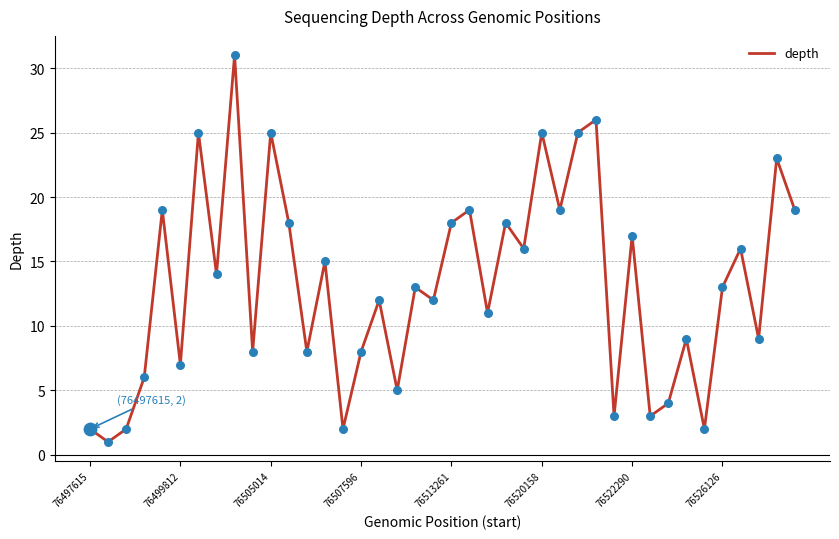

What is the greatest value displayed?

31